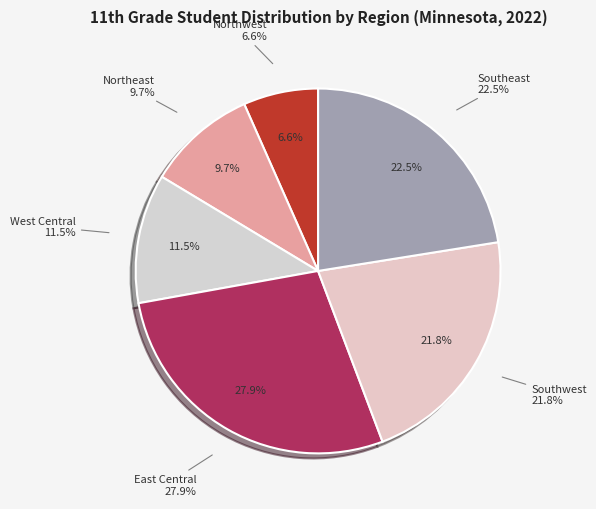

What percentage is the East Central slice, to the nearest percent?

28%